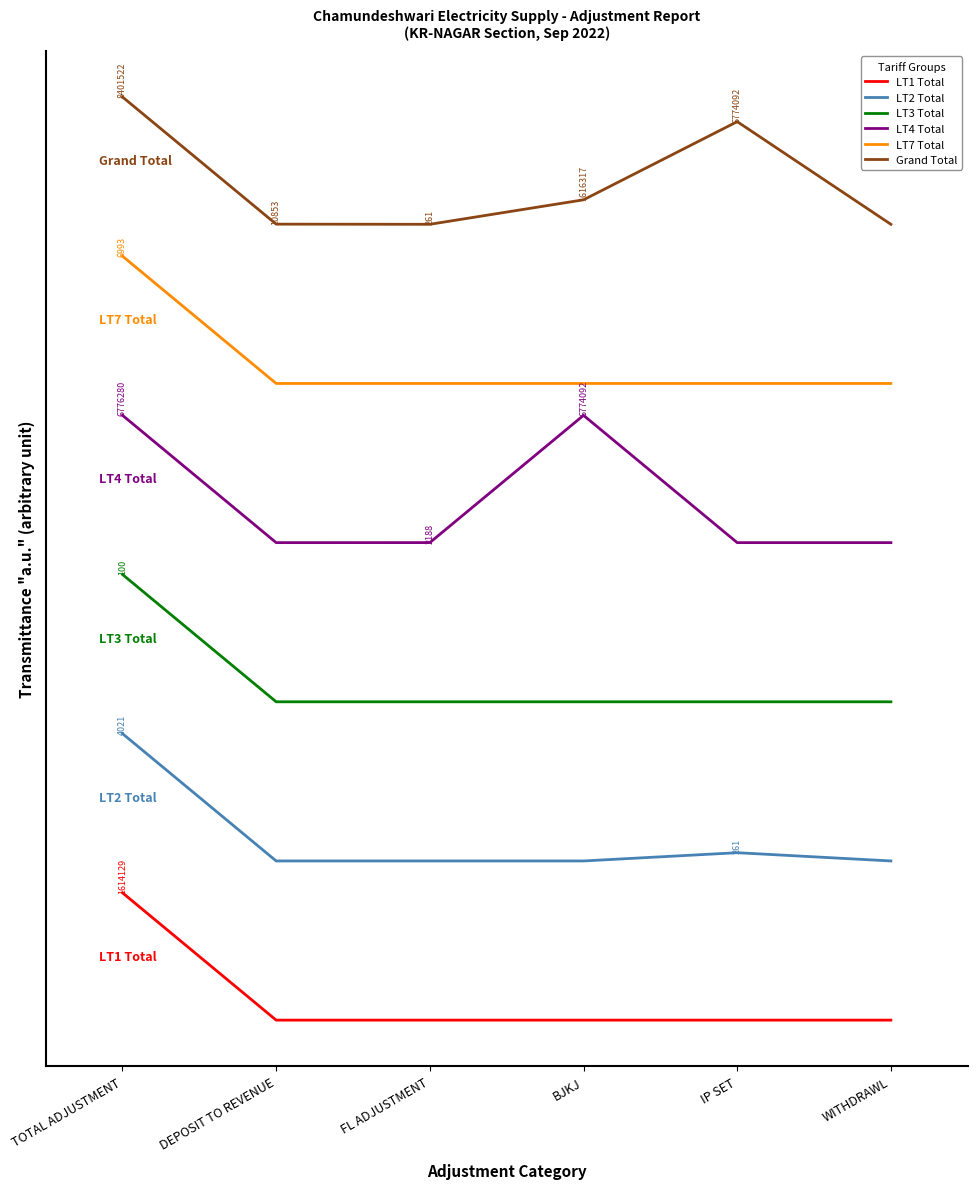

Does the chart display data point markers on the line(s)?

No